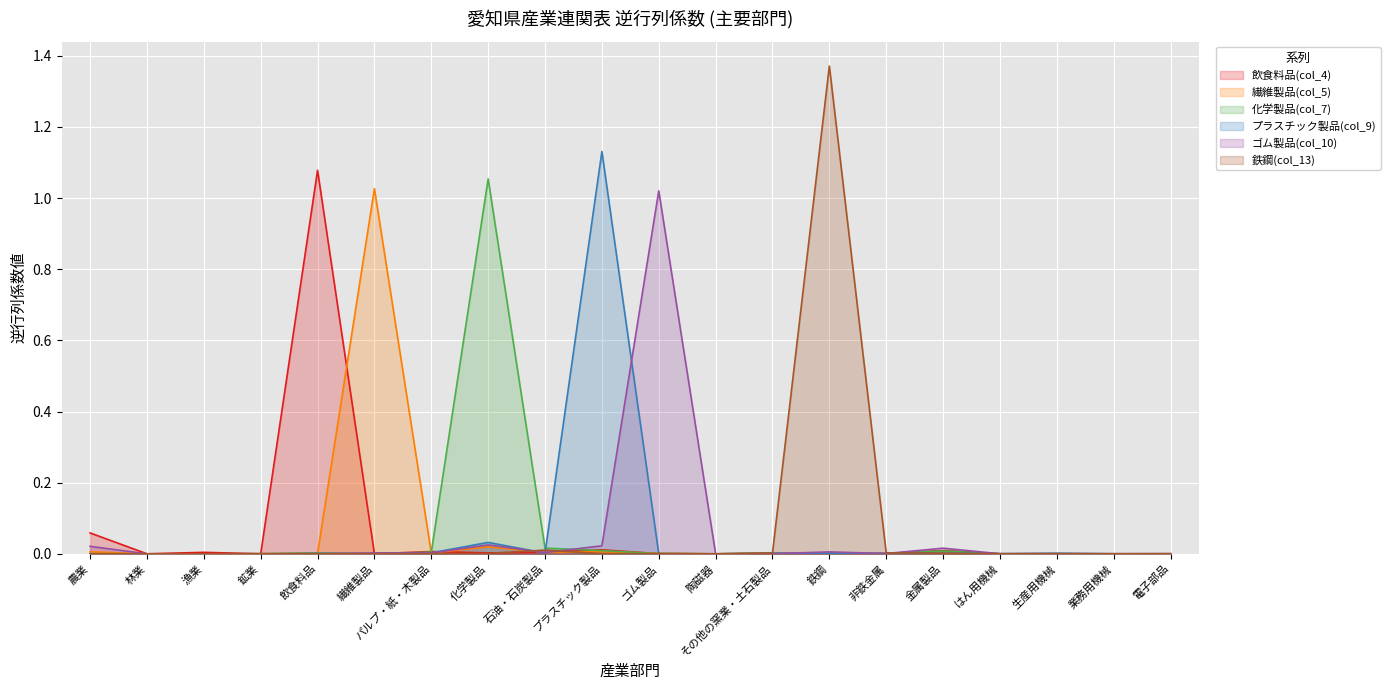

How many lines are shown in the chart?

6